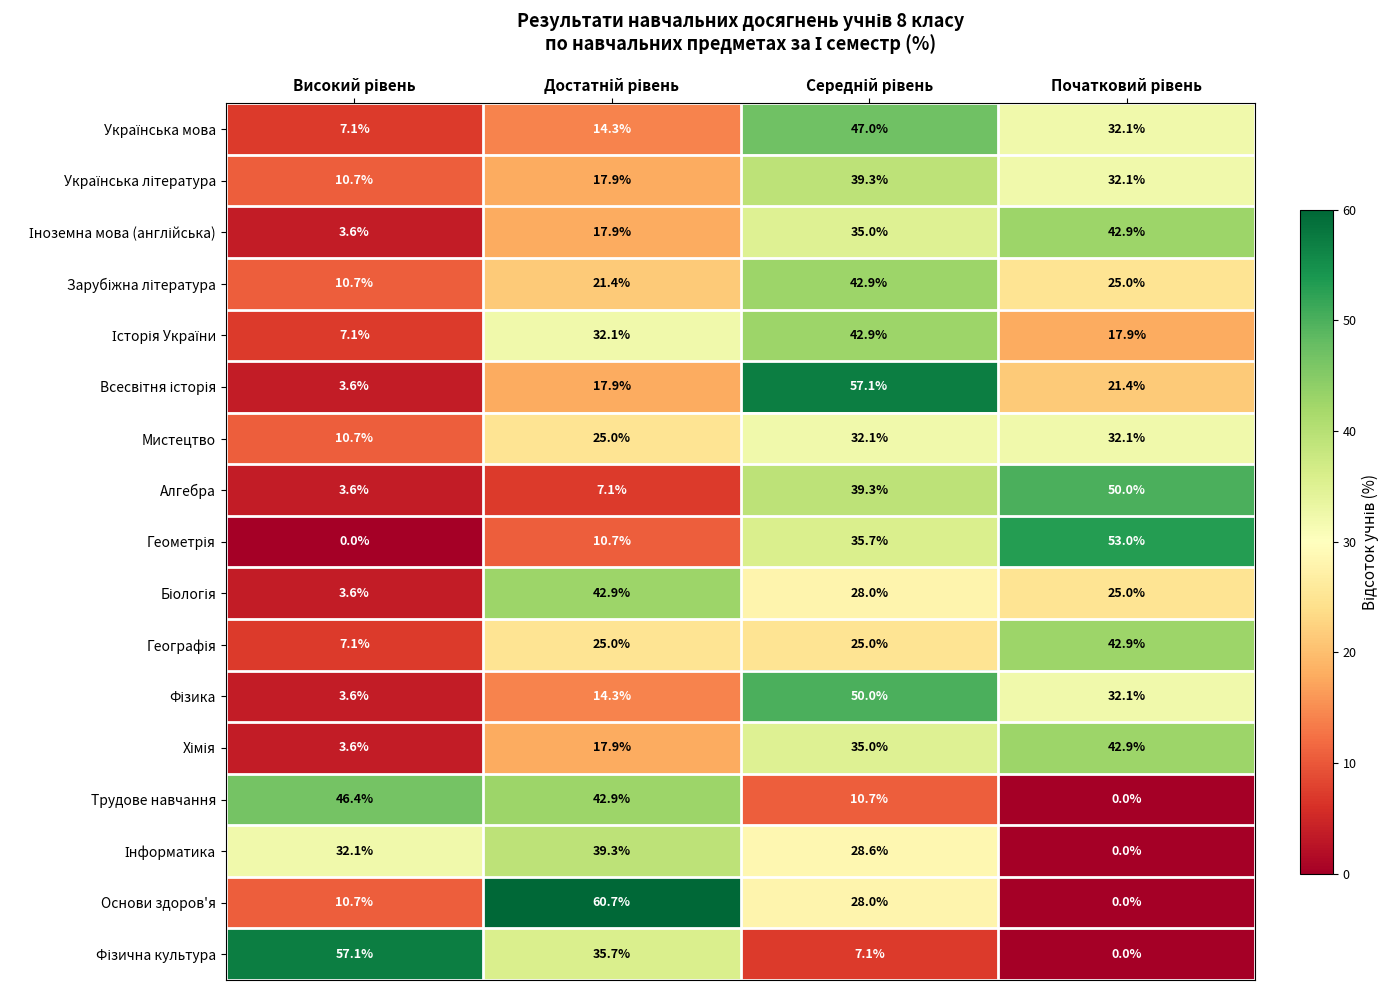

At how many categories does at least one series exceed 32?

4